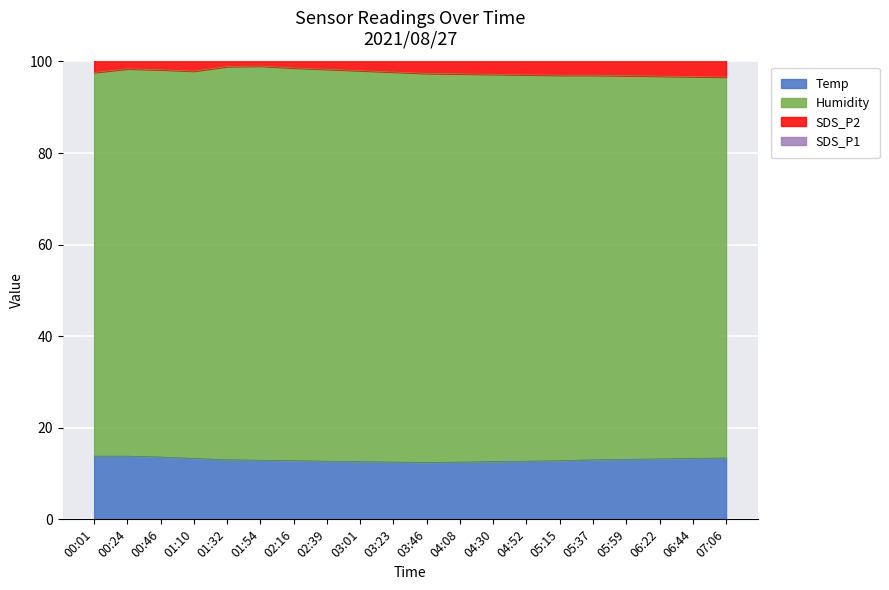

What is the sum of the Temp values at 05:59 and 01:32?

26.1